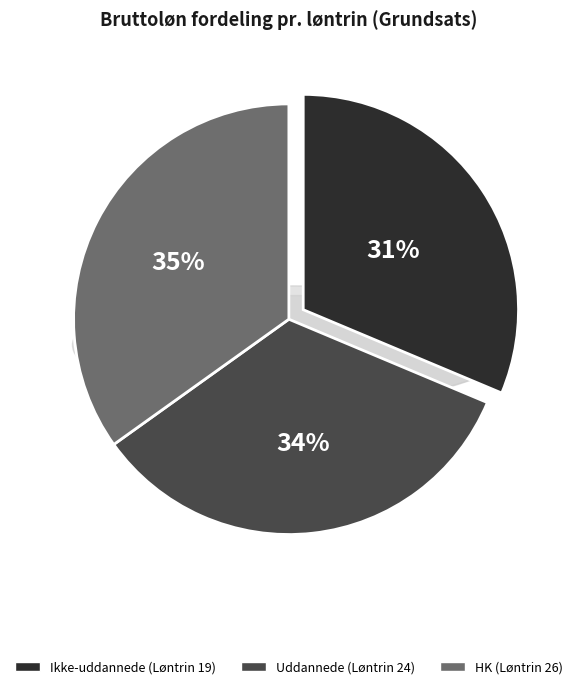

The Uddannede (Løntrin 24) slice represents 20% of the pie. True or false?

False